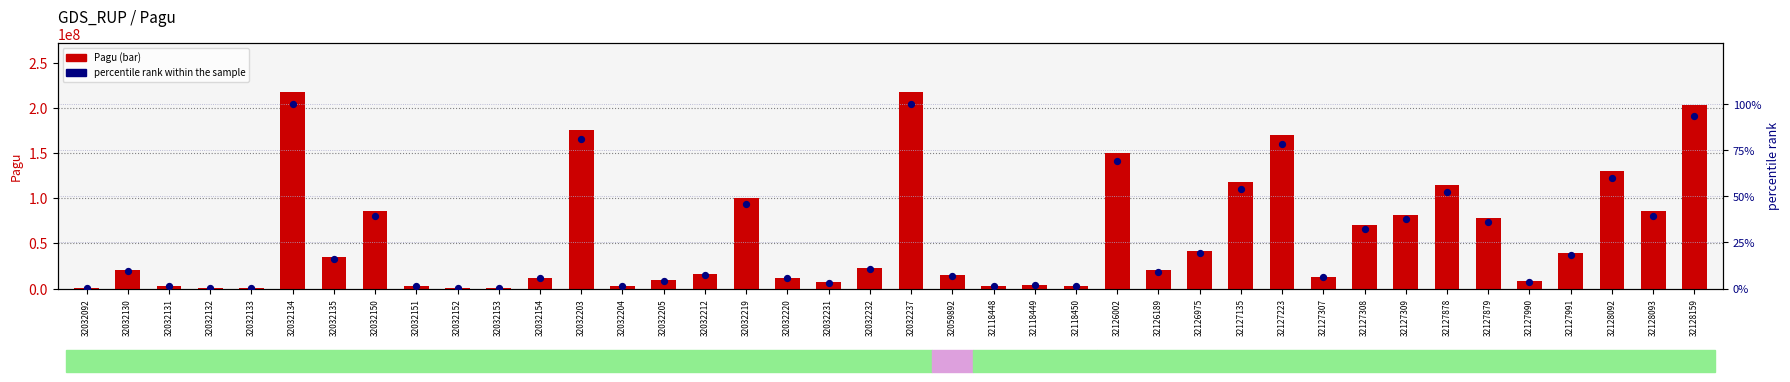

At how many categories does at least one series exceed 182103389?

3